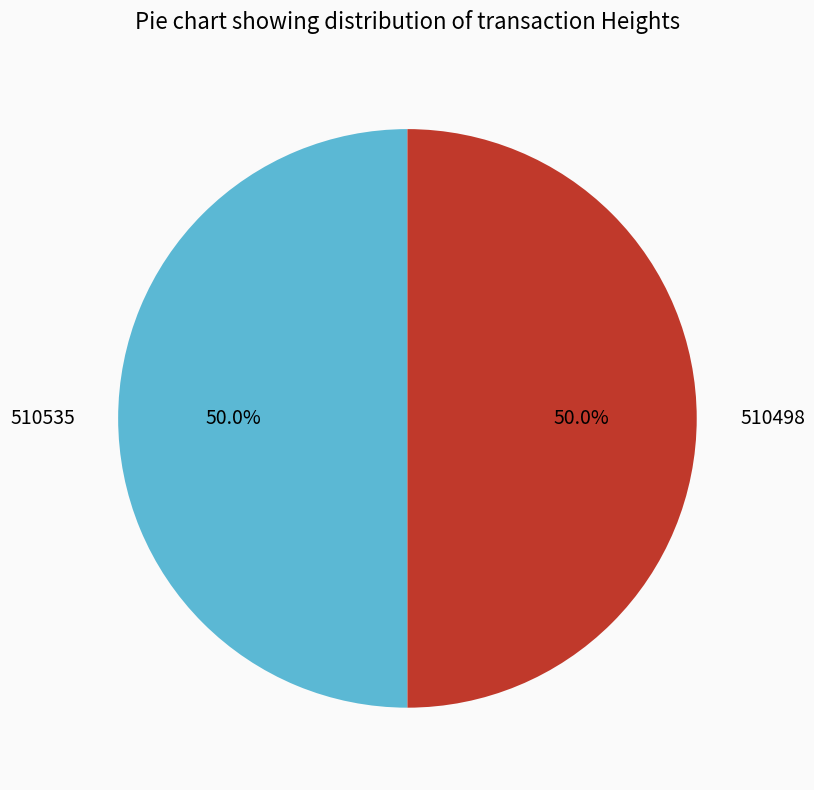

What is the ratio of the value at 510535 to the value at 510498?

1.0